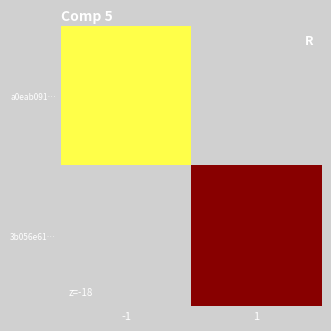

Reading right to left, extract all data points from this chart.

a0eab091…: 1=0	-1=82
3b056e61…: 1=19	-1=0